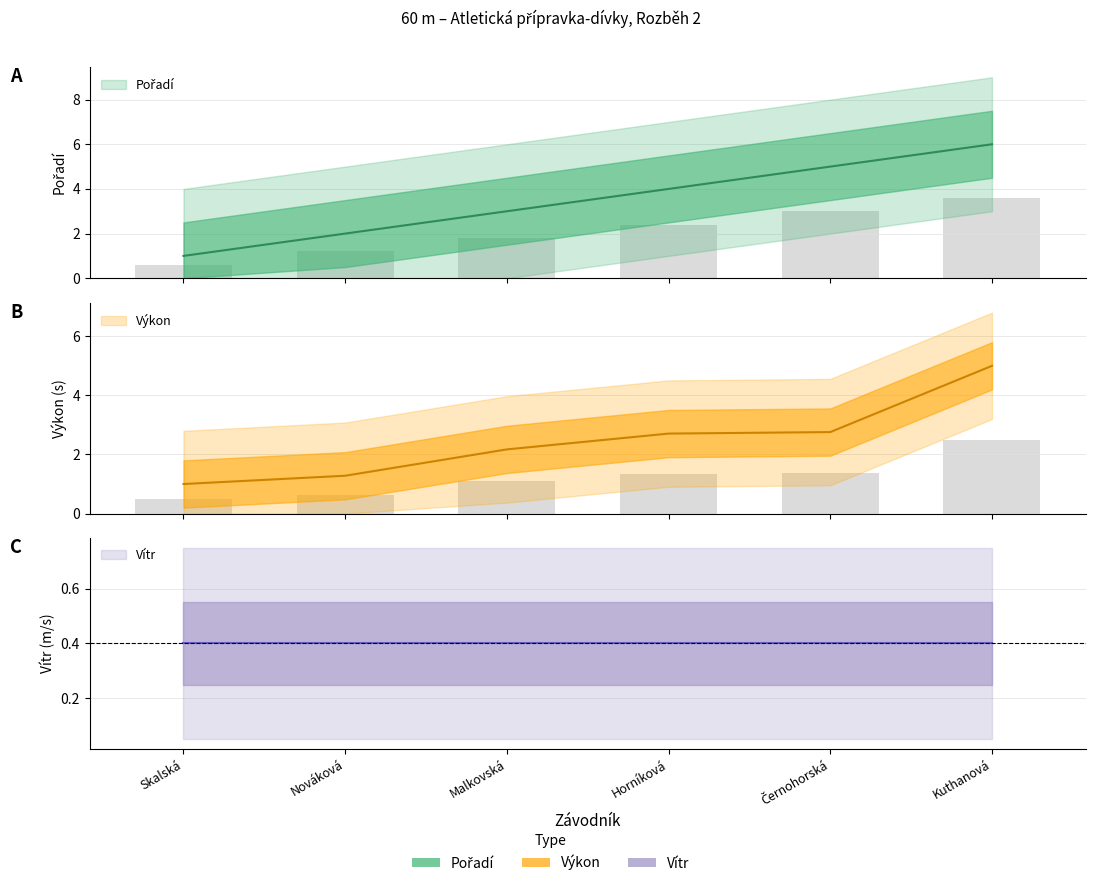

Which category has the highest value in the Výkon series?

Kuthanová